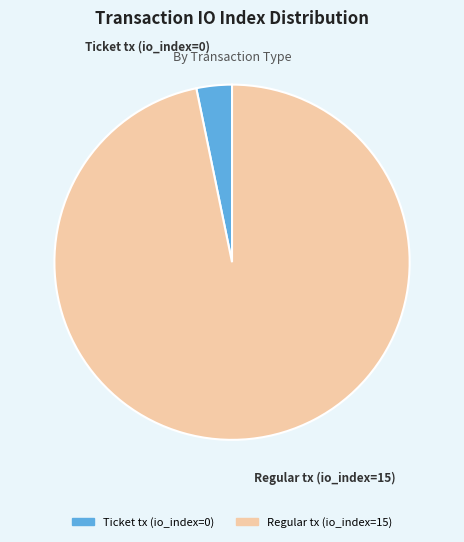

Which slice is the largest?

Regular tx (io_index=15)